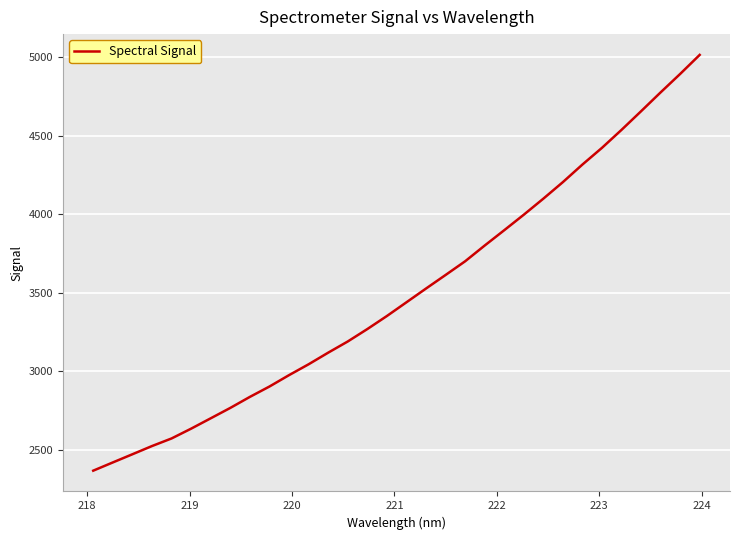

What is the maximum value shown in the chart?

5013.5